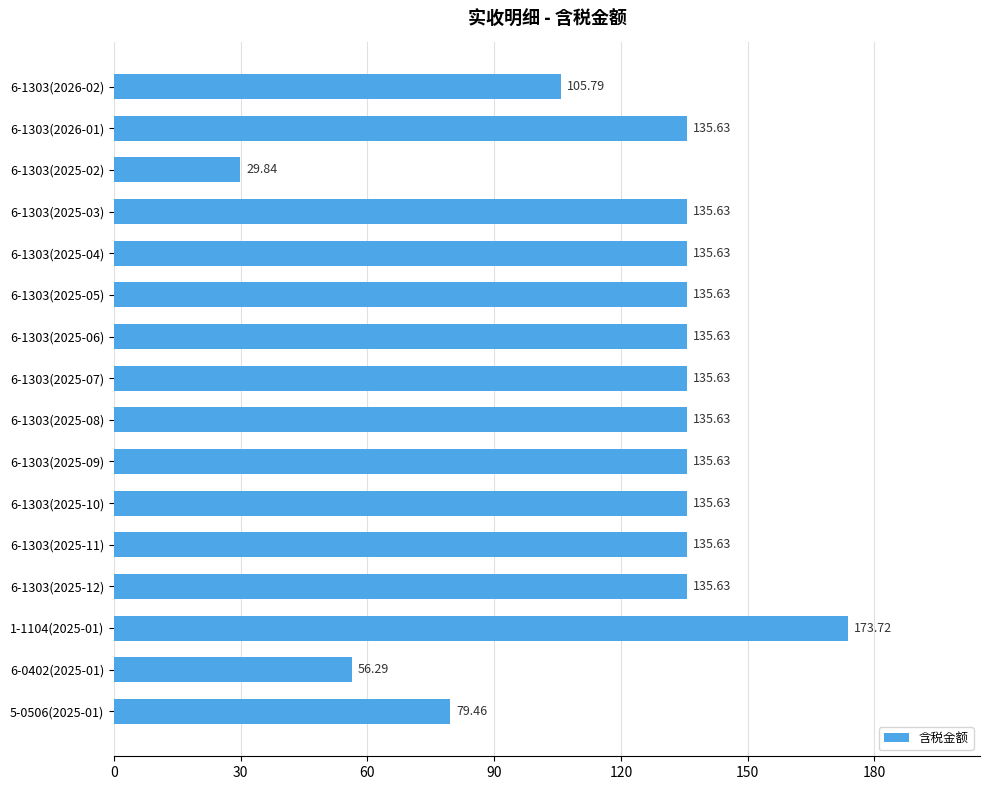

What is the change in value from 6-1303(2025-02) to 6-1303(2025-06)?

+105.8